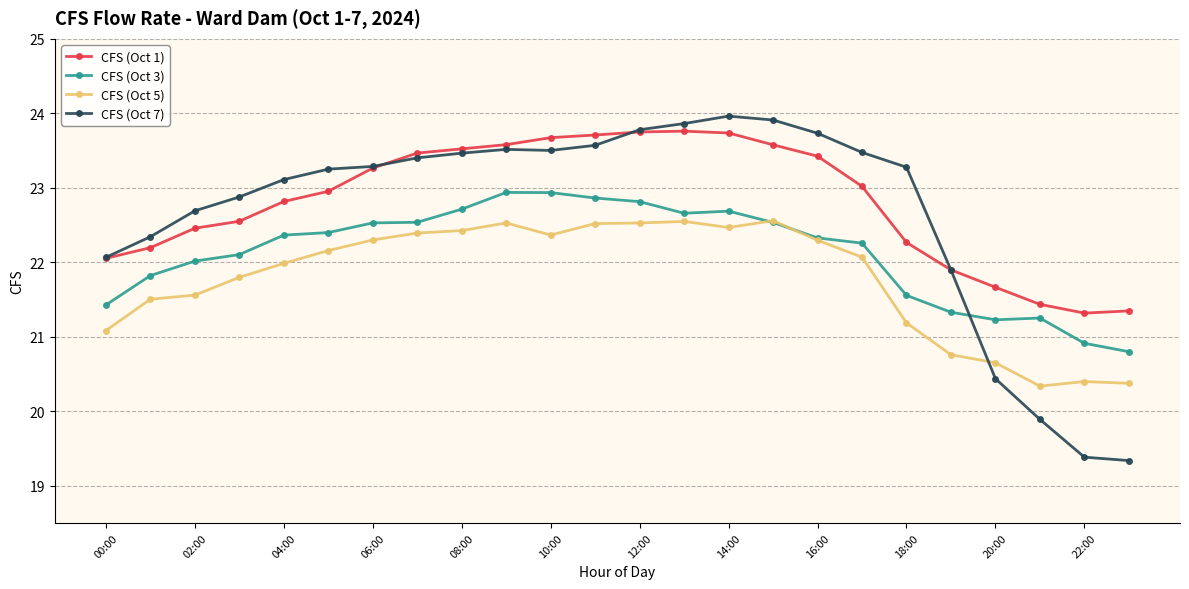

Rank the series by their maximum value, from highest to lowest.

CFS (Oct 7), CFS (Oct 1), CFS (Oct 3), CFS (Oct 5)